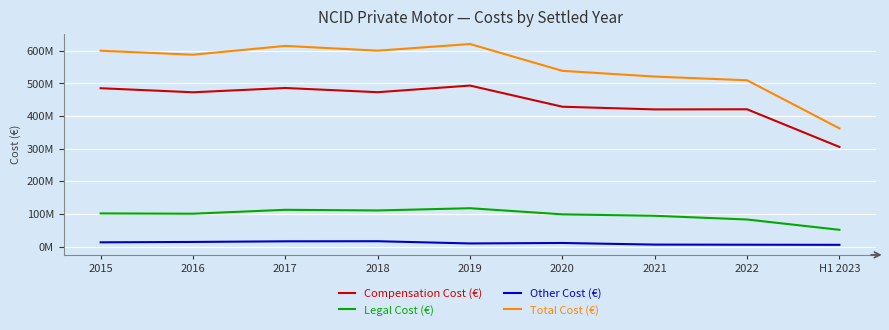

What are all the series names shown in the legend?

Compensation Cost (€), Legal Cost (€), Other Cost (€), Total Cost (€)